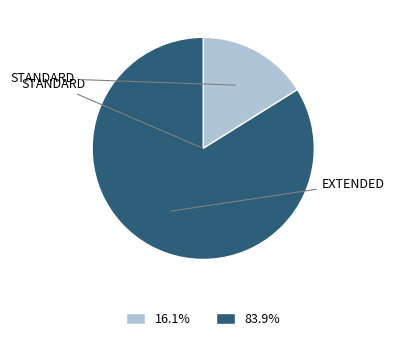

Count the number of slices in the pie.

2